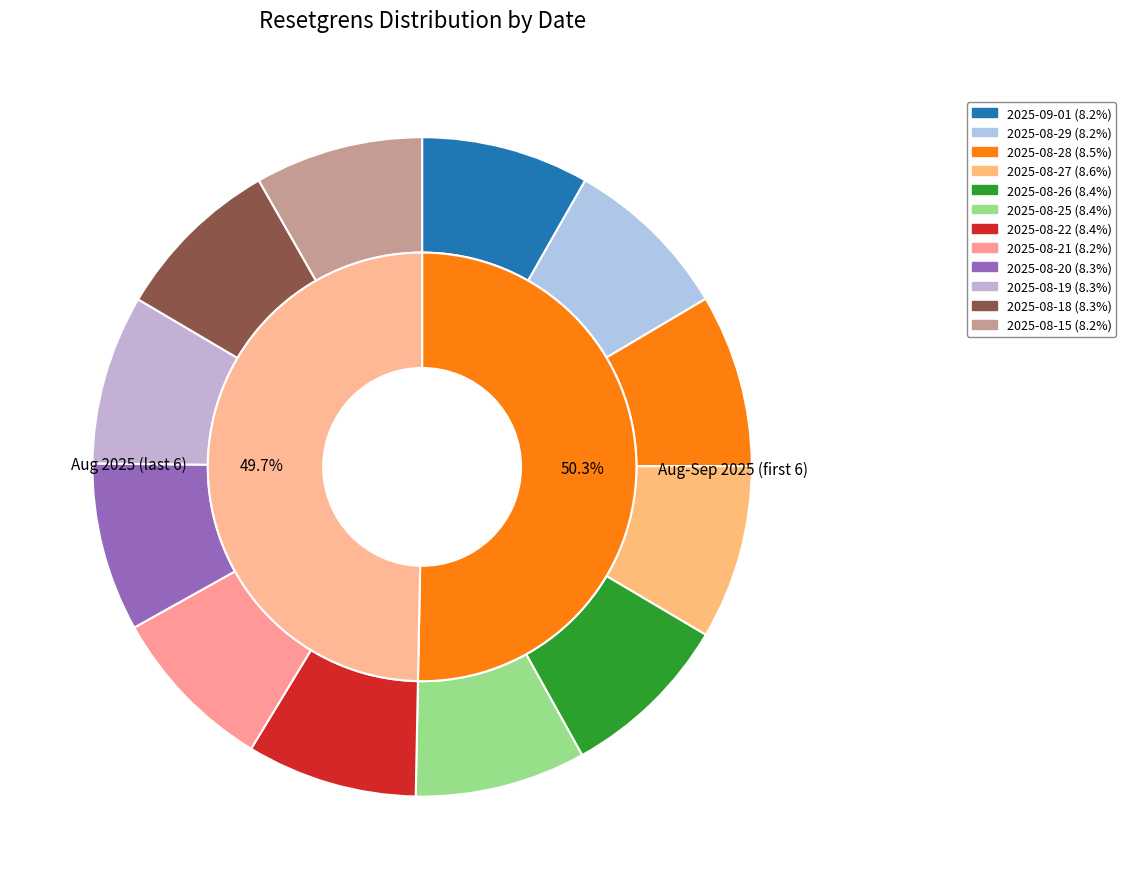

Combined, do 2025-08-15 and 2025-08-21 account for over 50%?

No